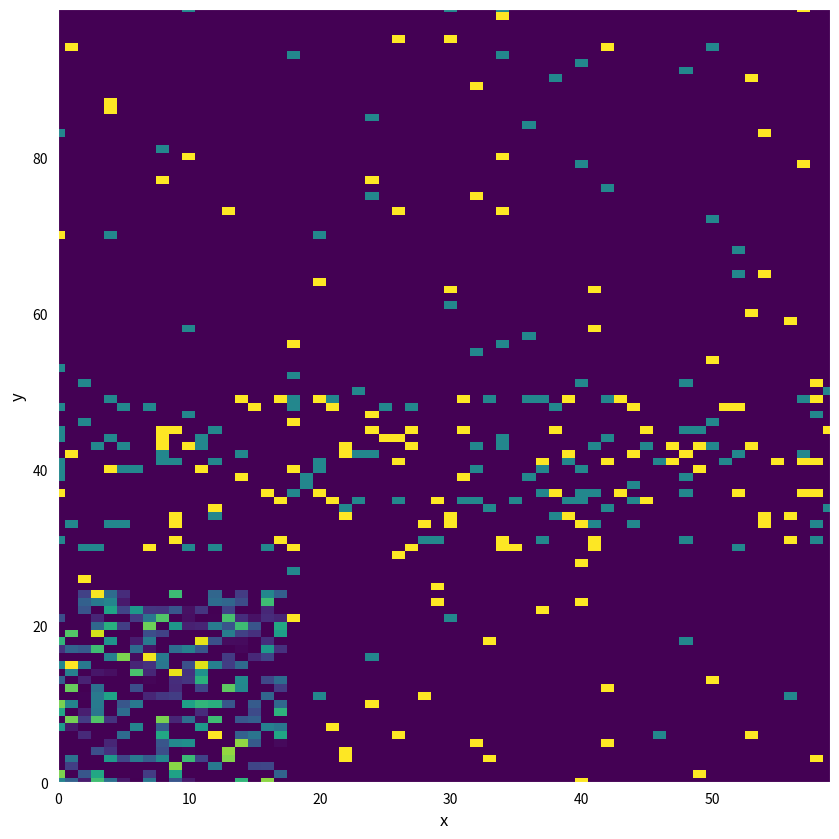

What is the greatest value displayed?

13